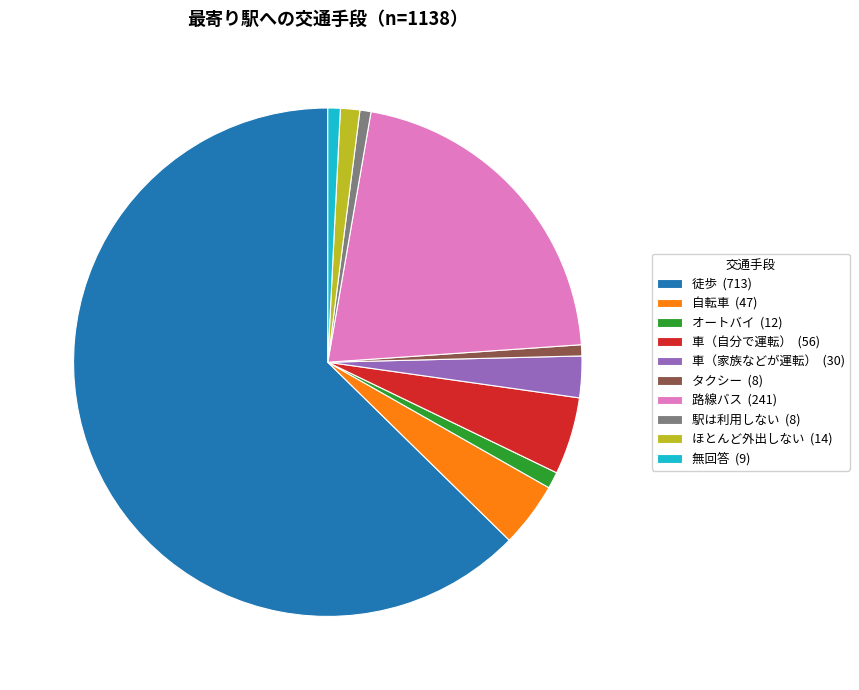

Combined, do 路線バス (241) and 車（家族などが運転） (30) account for over 50%?

No